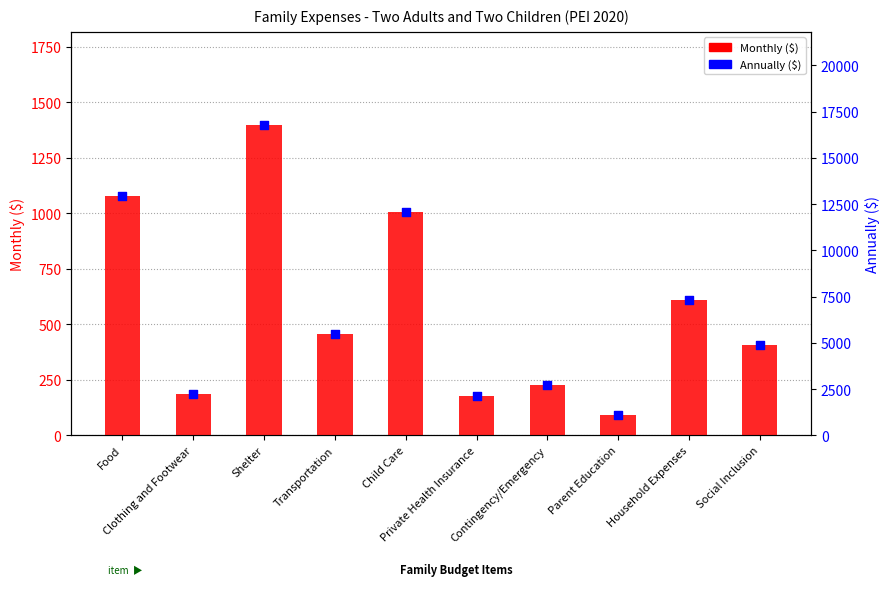

Which series has the largest total across all categories?

Annually ($)